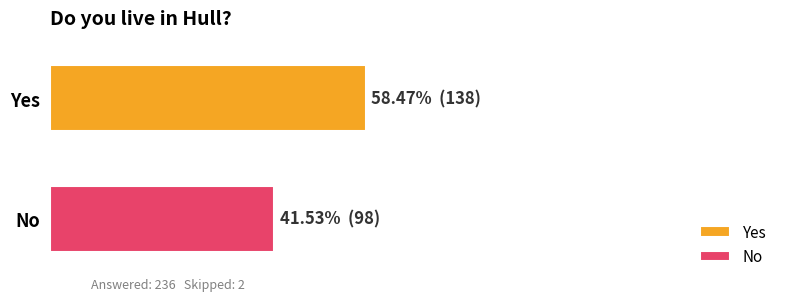

What is the label of the 1st bar from the right?

No